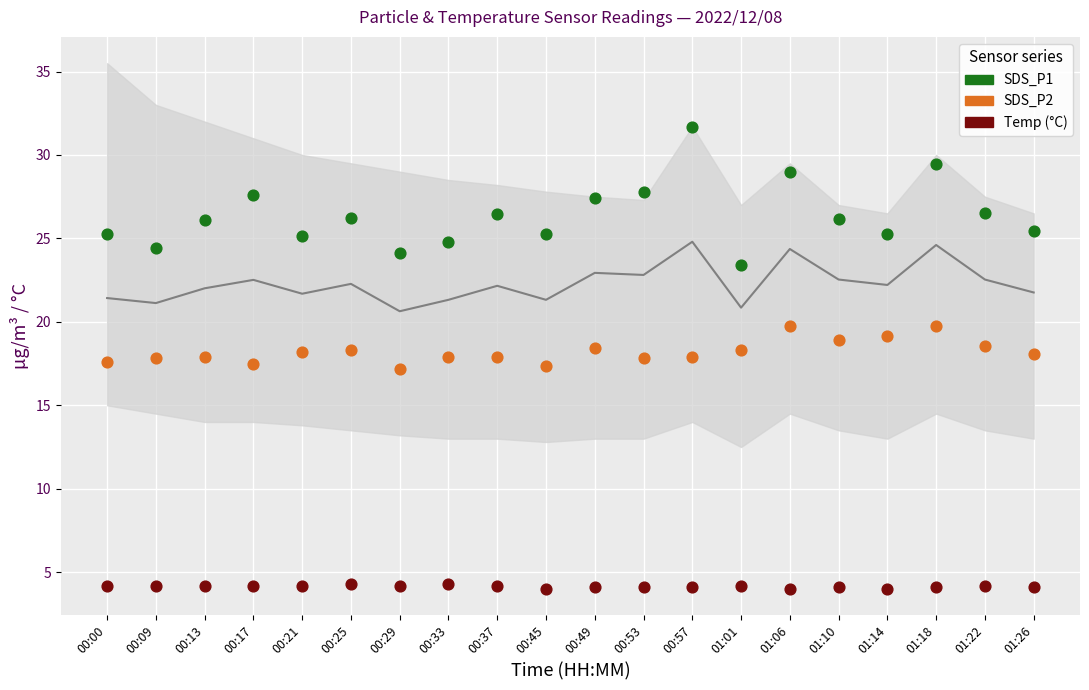

Which series contains the lowest Y value?

Temp (°C)